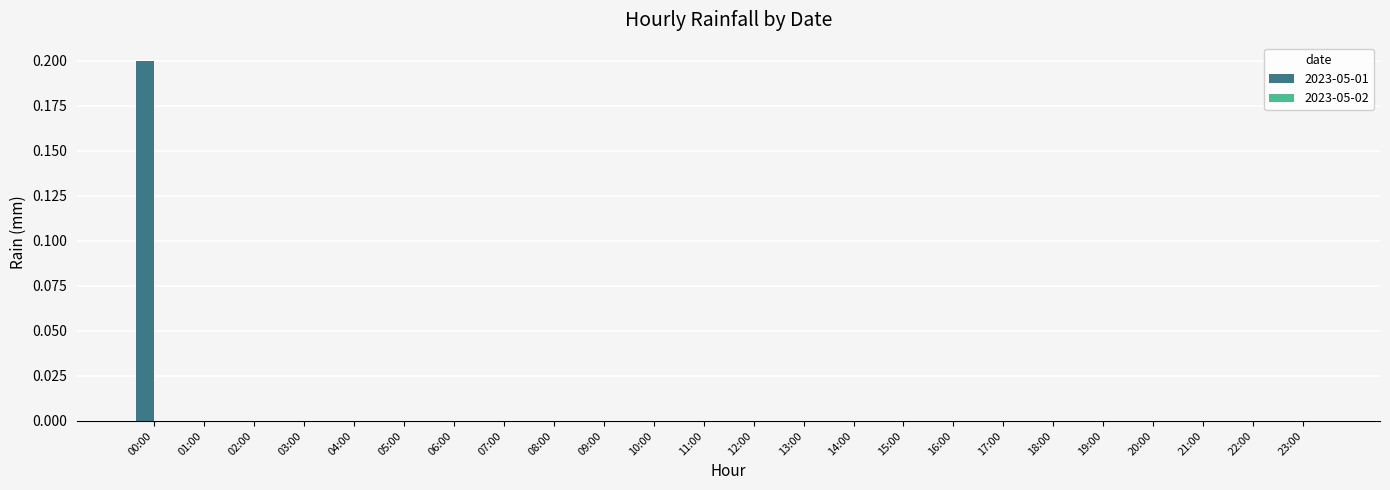

Reading left to right, what are all the values shown in this chart?

0.2	0.0	0.0	0.0	0.0	0.0	0.0	0.0	0.0	0.0	0.0	0.0	0.0	0.0	0.0	0.0	0.0	0.0	0.0	0.0	0.0	0.0	0.0	0.0